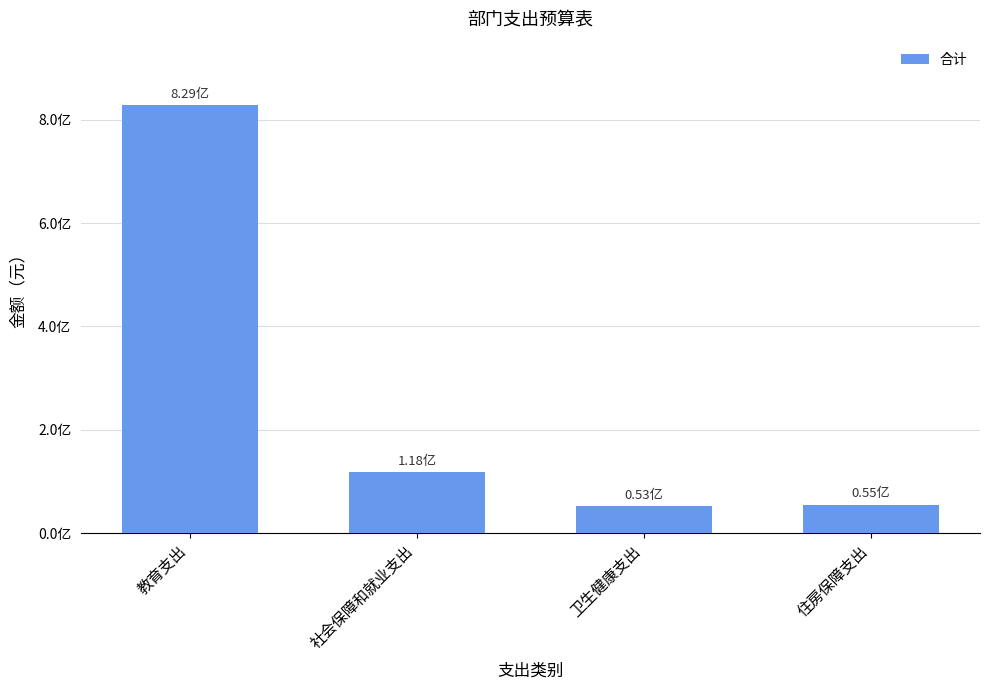

At which label does the data first exceed 11820812?

教育支出